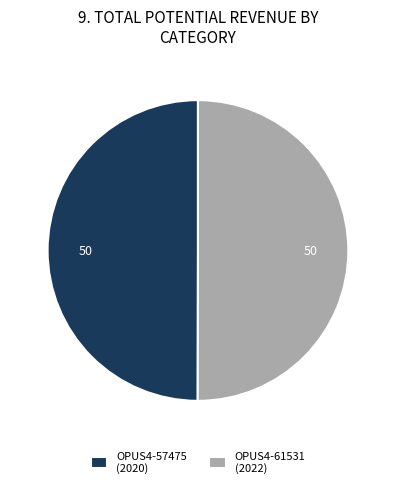

The OPUS4-57475 (2020) slice represents 50% of the pie. True or false?

True